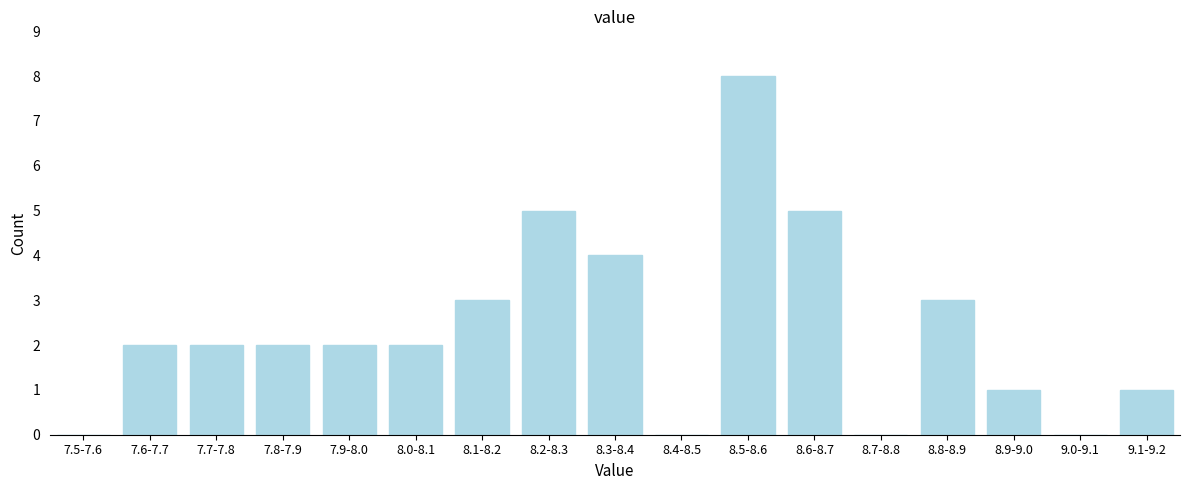

Reading left to right, transcribe all the data shown in this chart.

7.5-7.6=0	7.6-7.7=2	7.7-7.8=2	7.8-7.9=2	7.9-8.0=2	8.0-8.1=2	8.1-8.2=3	8.2-8.3=5	8.3-8.4=4	8.4-8.5=0	8.5-8.6=8	8.6-8.7=5	8.7-8.8=0	8.8-8.9=3	8.9-9.0=1	9.0-9.1=0	9.1-9.2=1